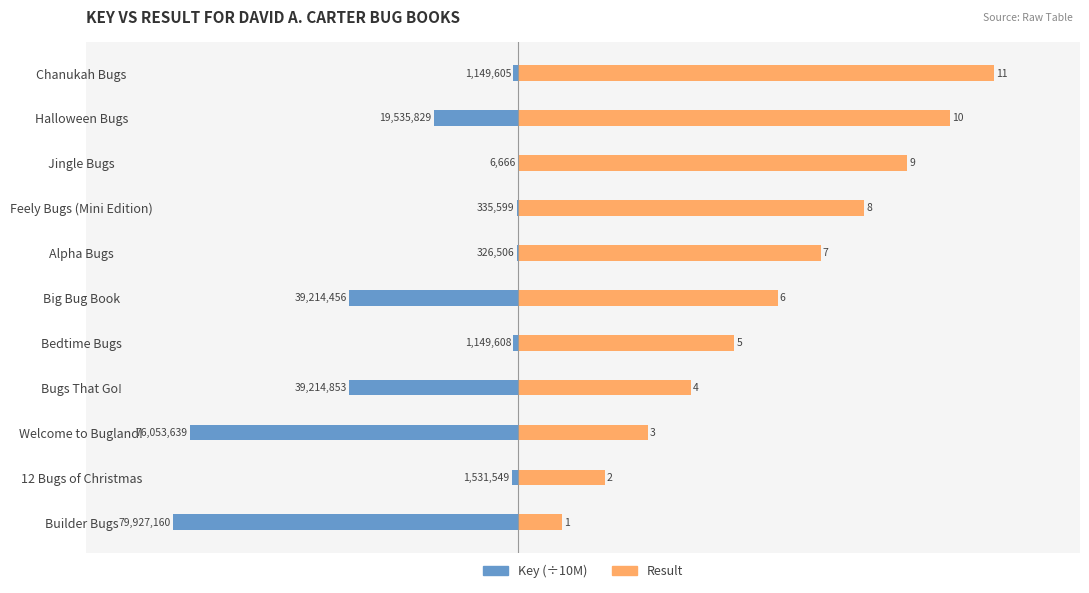

At Alpha Bugs, list the series in order from largest to smallest.

Result, Key